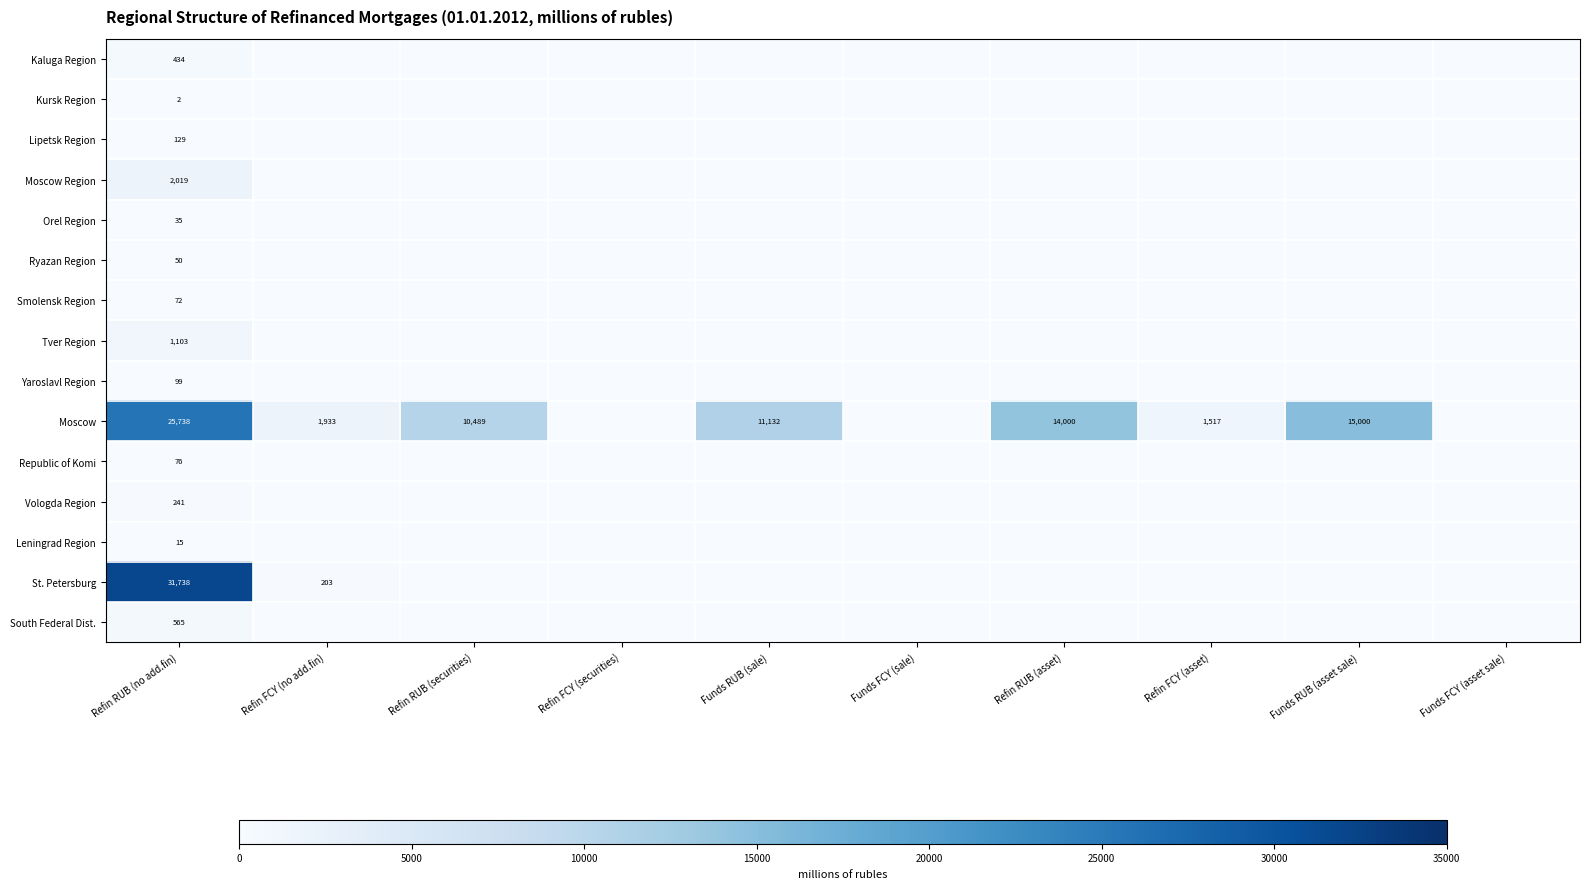

Is it true that Moscow Region equals 2019 at Refin RUB (no add.fin)?

True